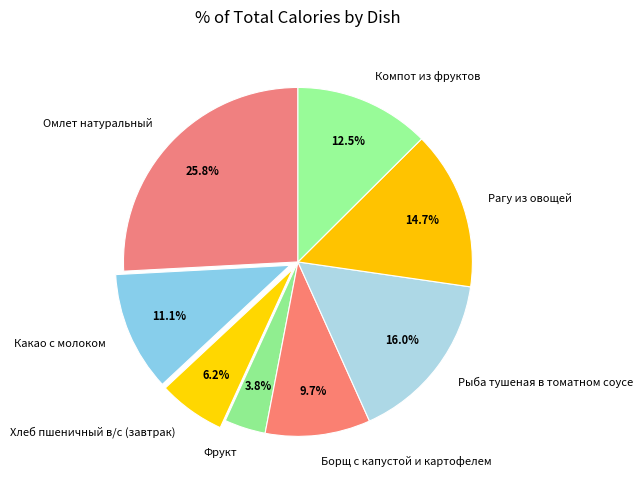

How many segments does this pie chart have?

8